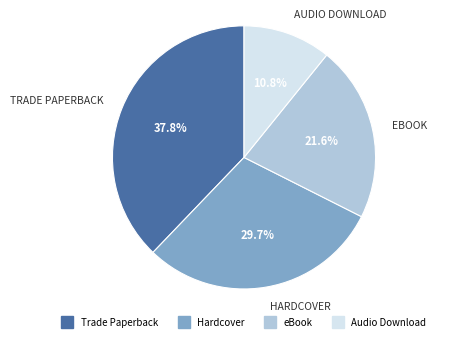

To the nearest percent, what portion does eBook represent?

22%